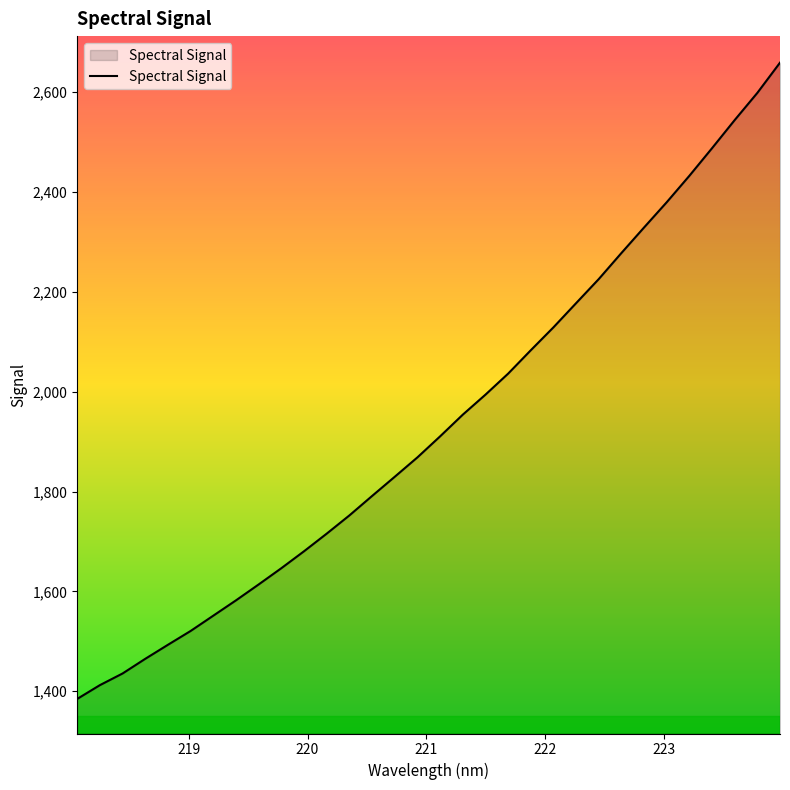

What is the maximum value shown in the chart?

2659.2